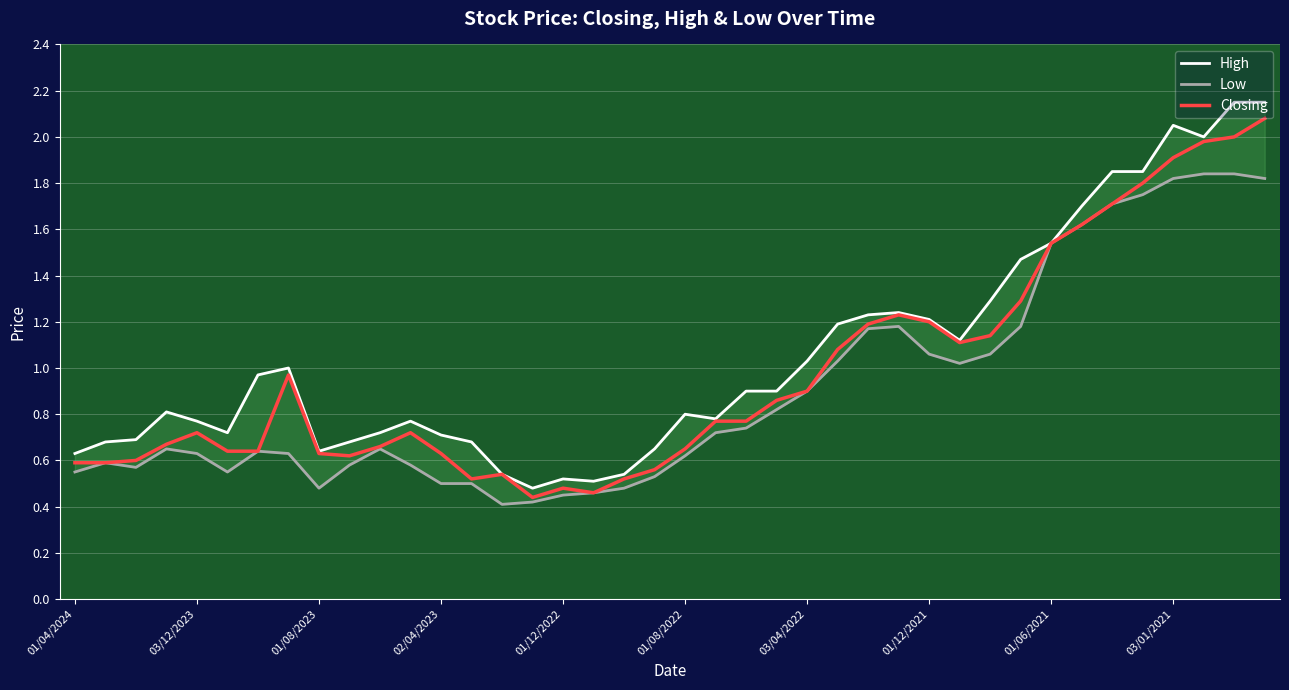

At which category is the sum across all series the highest?

39